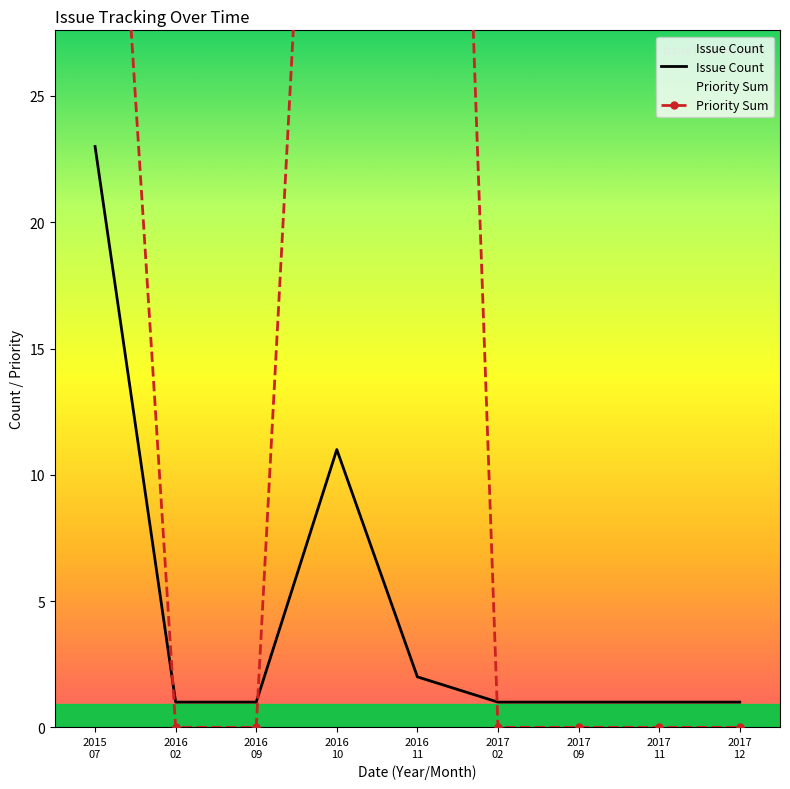

At how many categories does at least one series exceed 10?

3